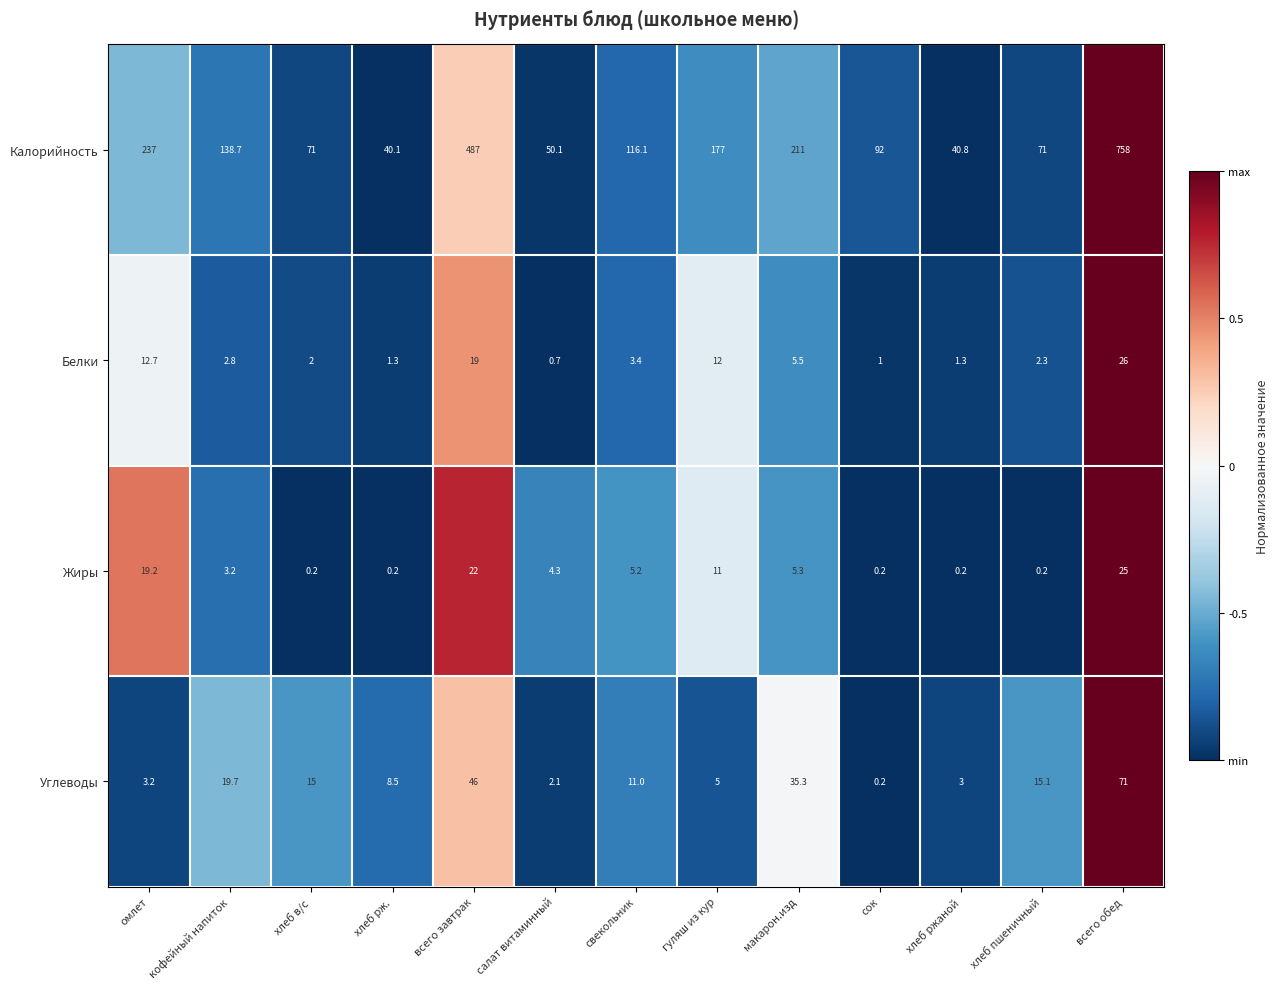

At всего завтрак, list the series in order from largest to smallest.

Калорийность, Углеводы, Жиры, Белки